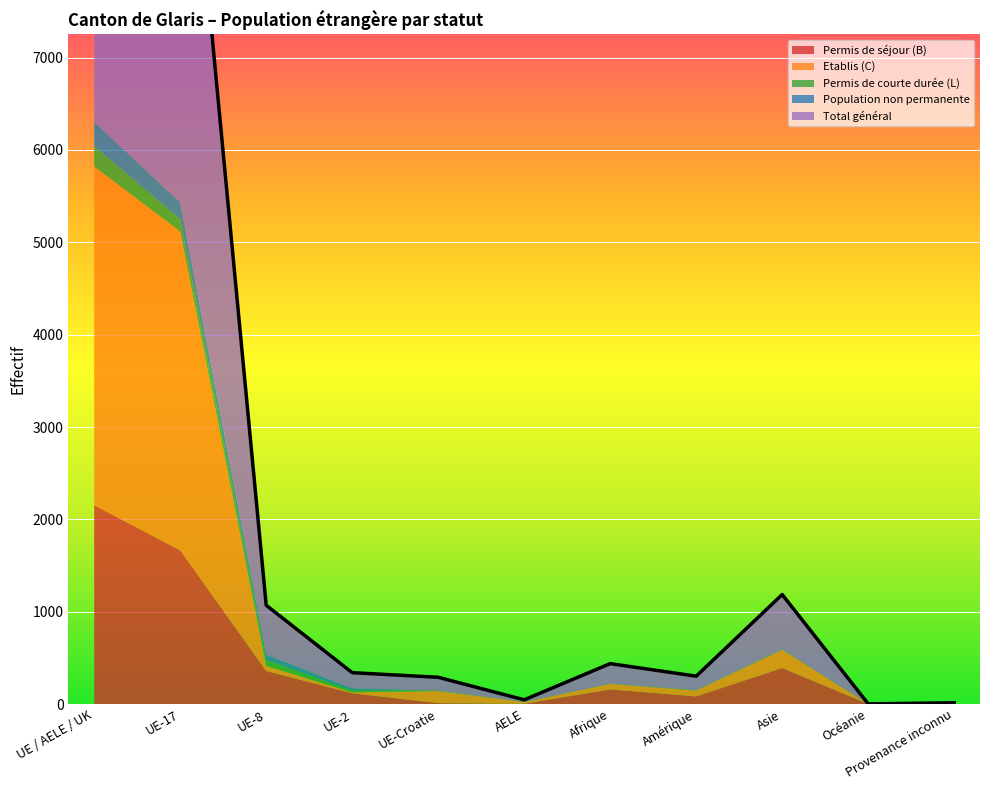

What is the spread (max minus min) of values at UE-Croatie?

144